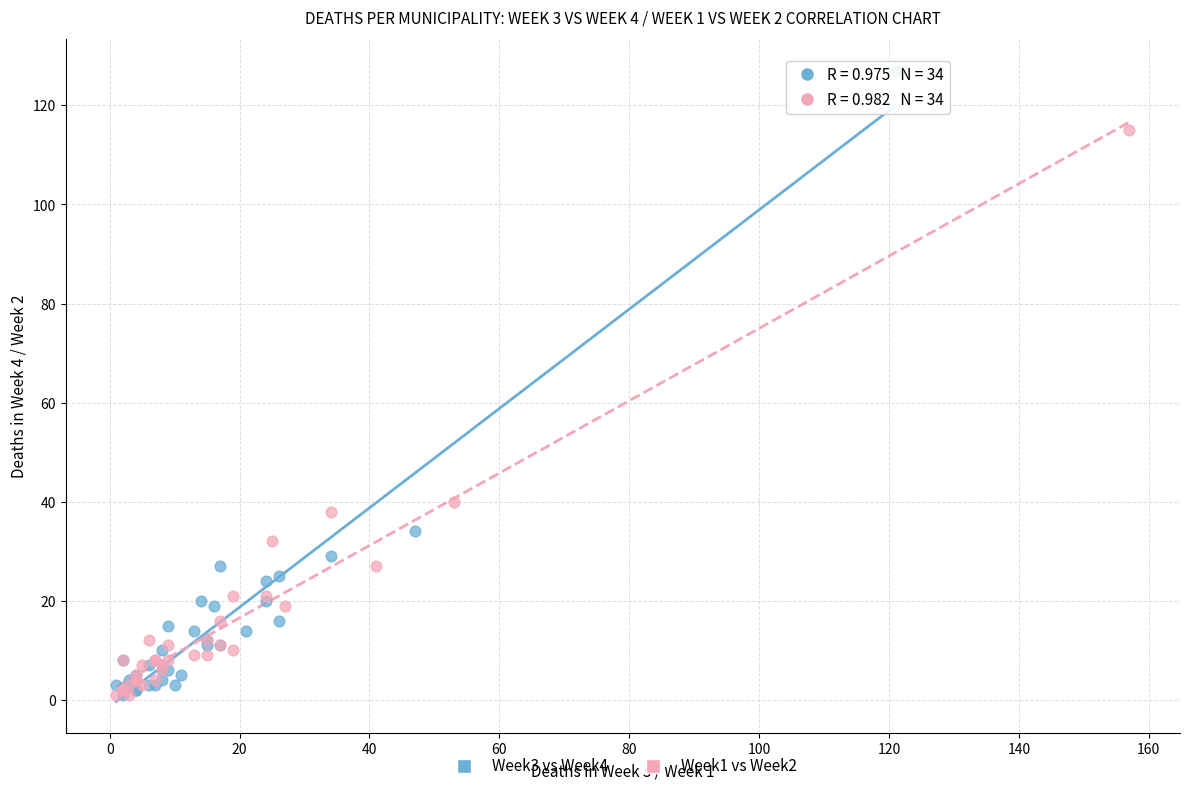

What are all the series names shown in the legend?

Week3 vs Week4, Week1 vs Week2